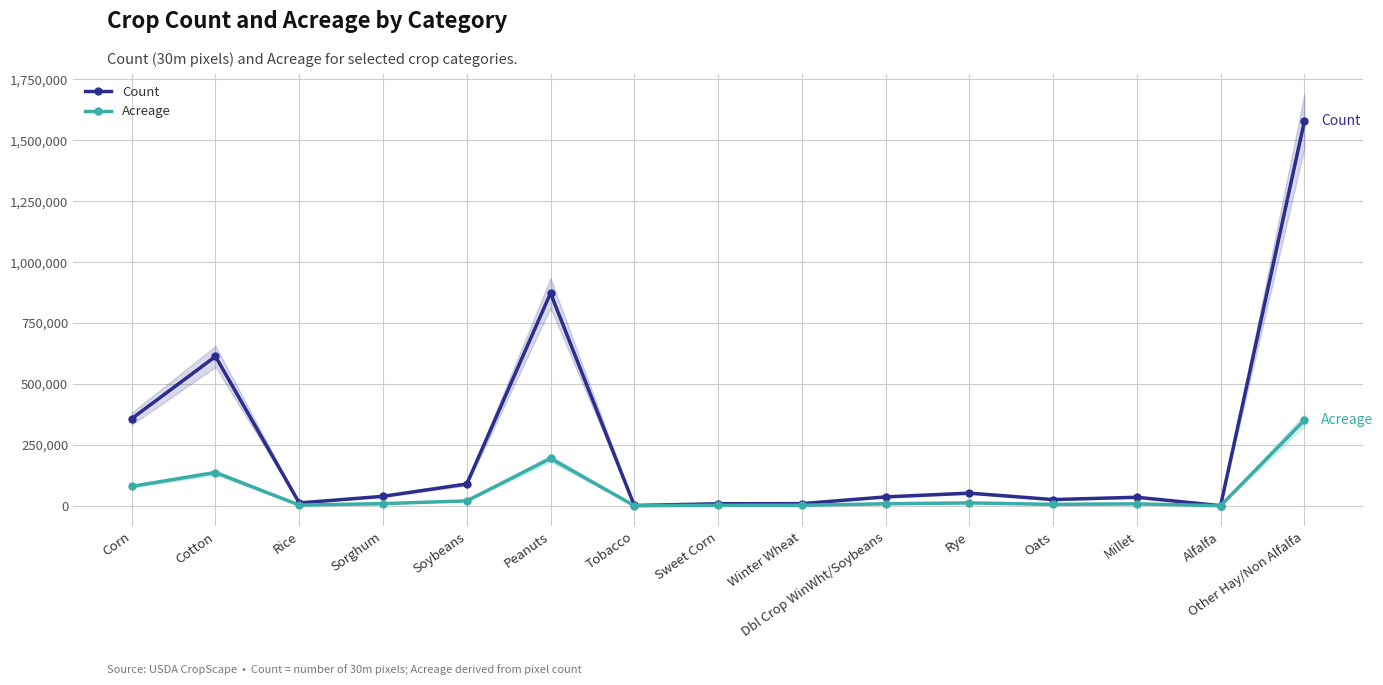

True or false: Acreage and Count intersect in this chart.

False